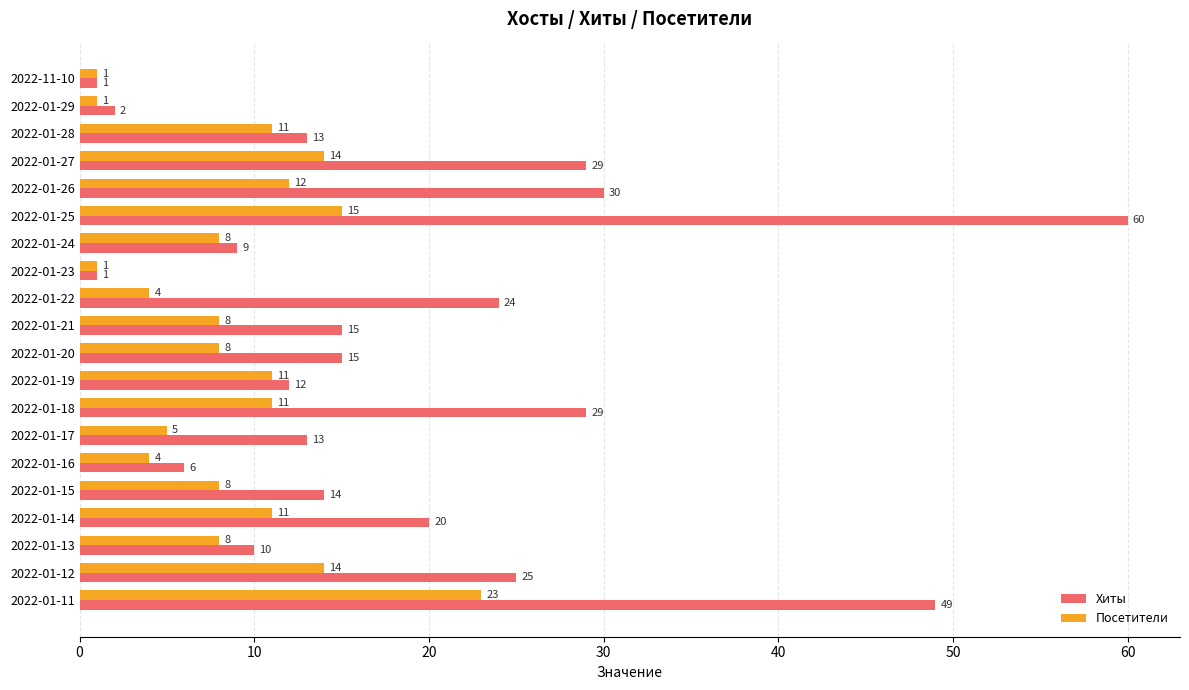

What is the sum of all Хиты values?

377